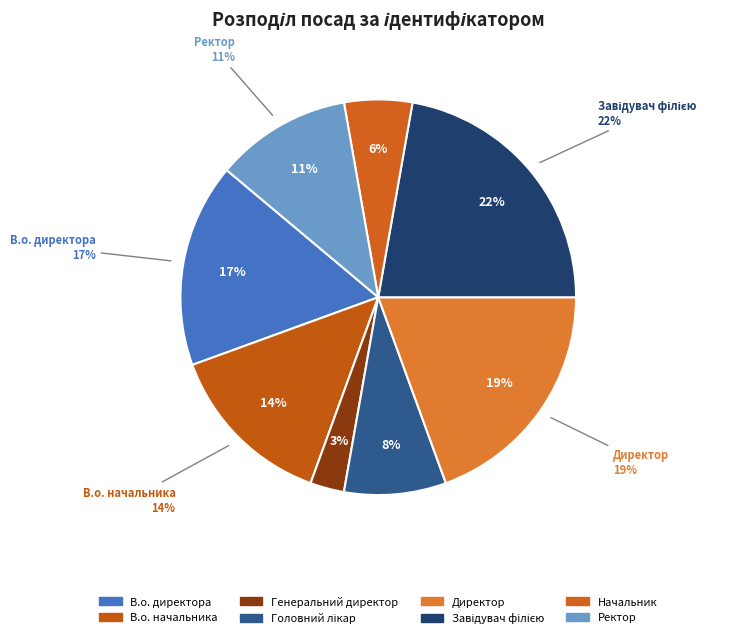

True or false: В.о. директора accounts for 17% of the total.

True